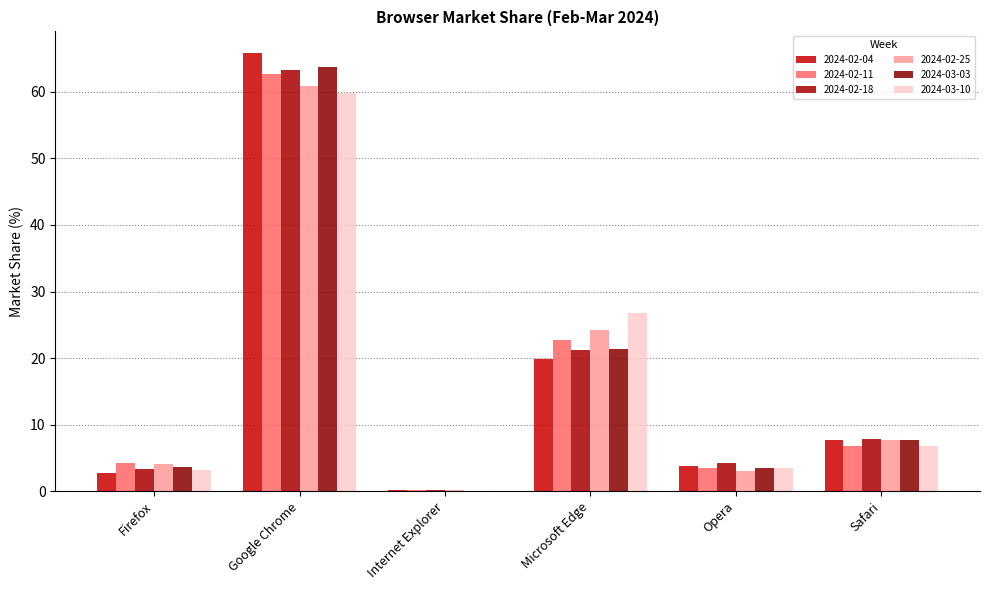

How many groups of bars are there?

6